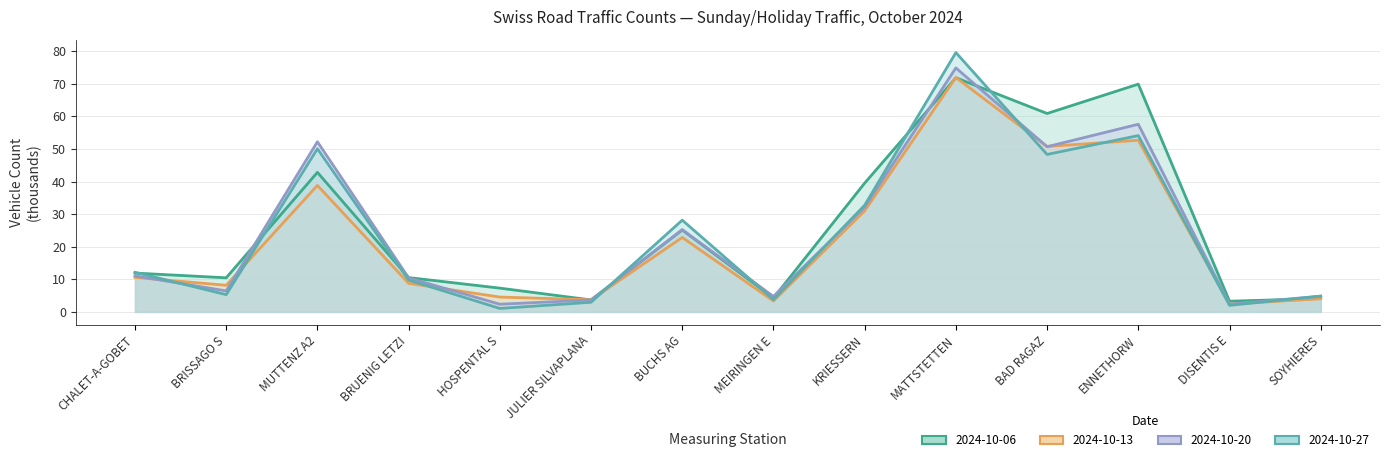

What is the difference between the maximum and minimum values in the 2024-10-06 series?

68.6